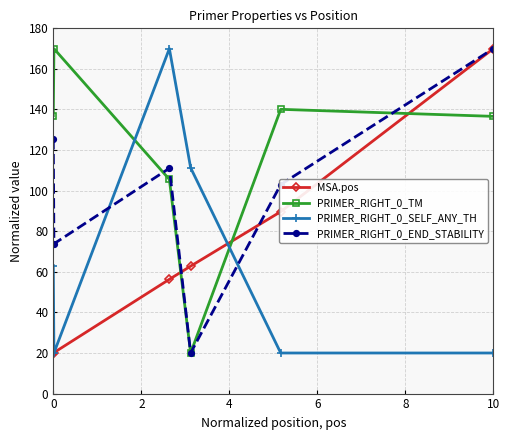

At how many categories does at least one series exceed 79?

6